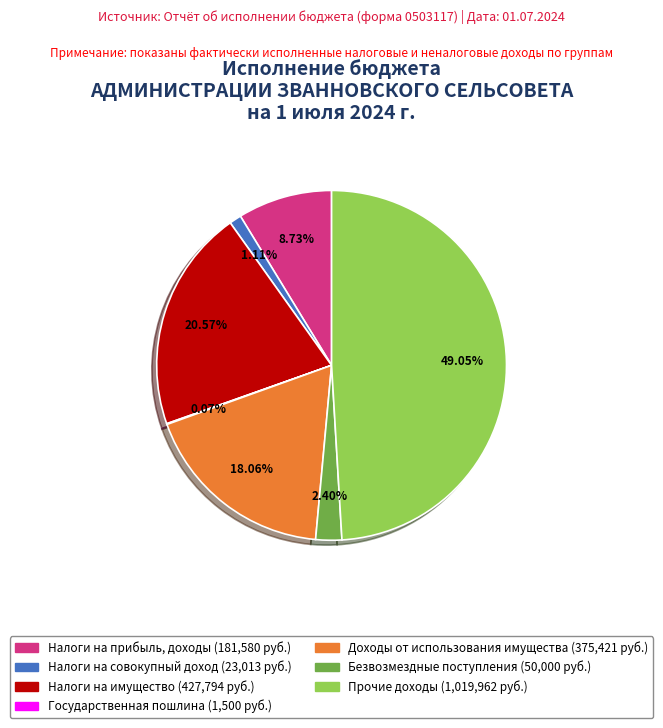

What portion of the pie excludes Безвозмездные поступления?

97.6%